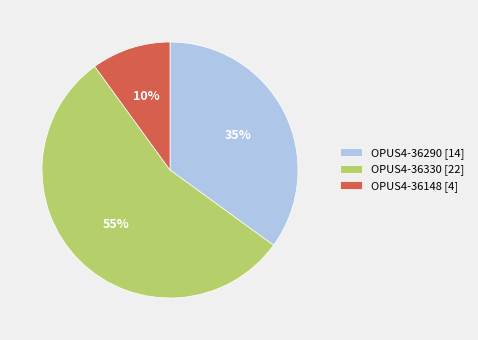

Which slice is the largest?

OPUS4-36330 [22]